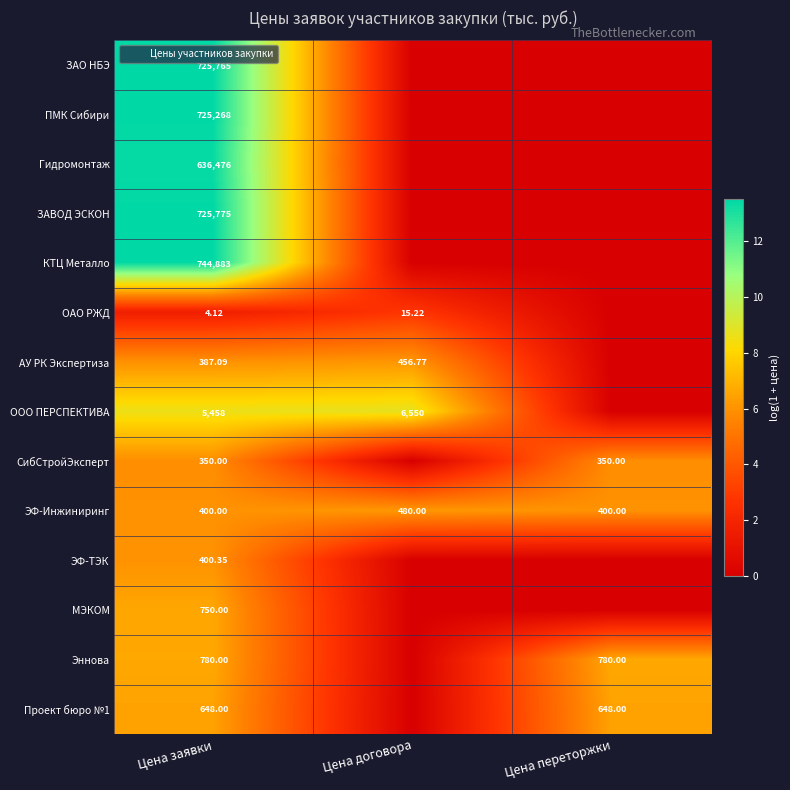

Where is СибСтройЭксперт nearest to the value 2?

Цена договора